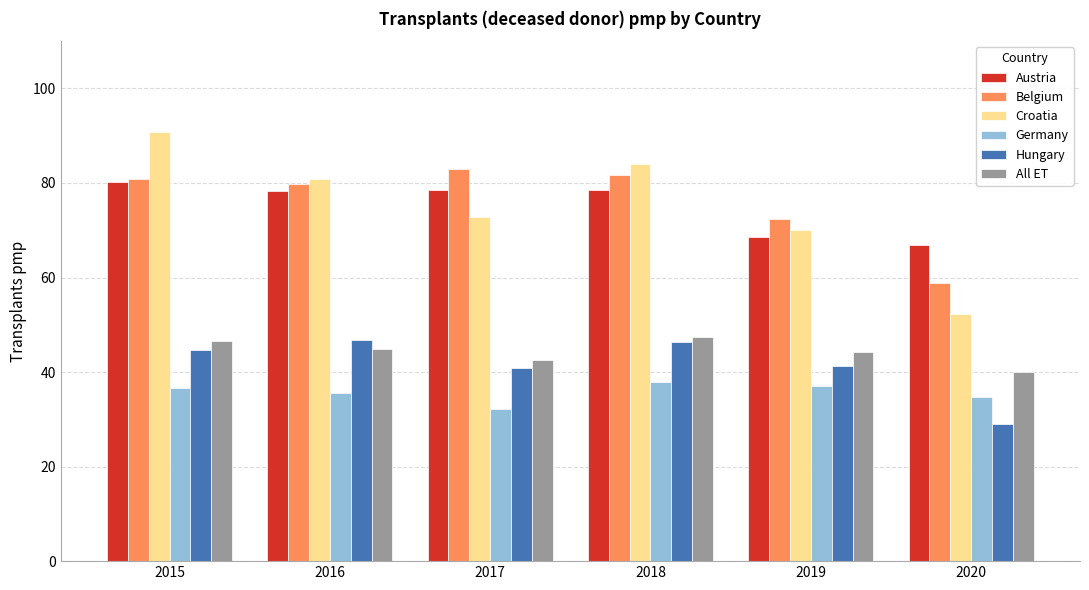

The value of Belgium at 2020 is 58.9. True or false?

True